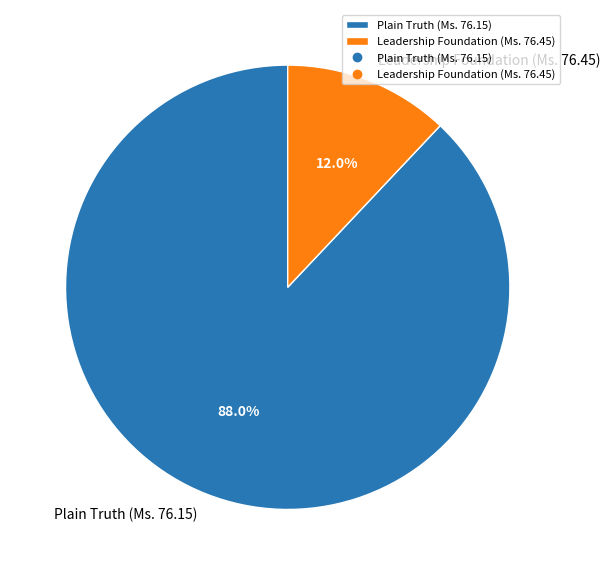

To the nearest percent, what is the combined percentage of Leadership Foundation (Ms. 76.45) and Plain Truth (Ms. 76.15)?

100%